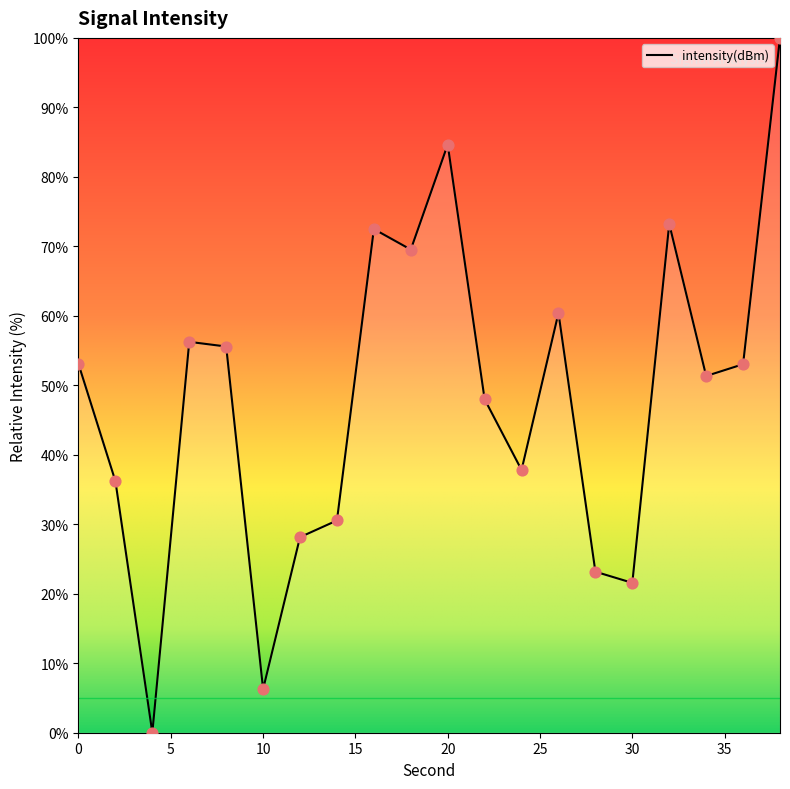

What is the maximum value shown in the chart?

100.0